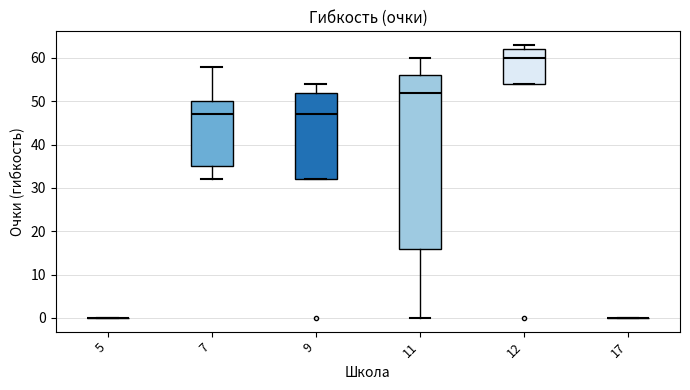

Which box is the tallest, from its lower edge to its upper edge?

11